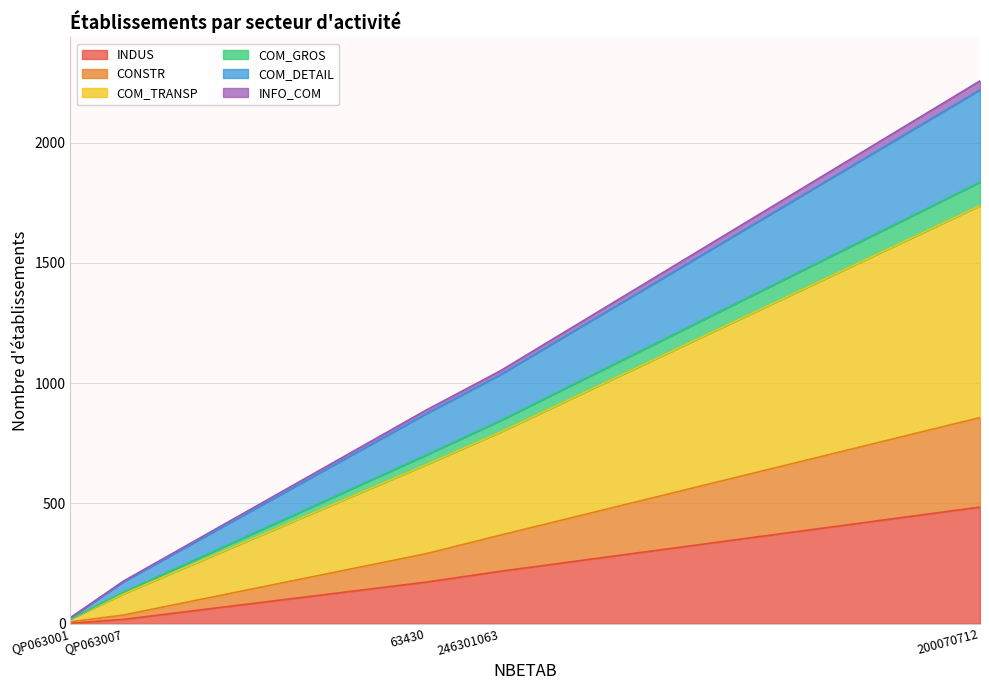

At which category is the sum across all series the highest?

200070712